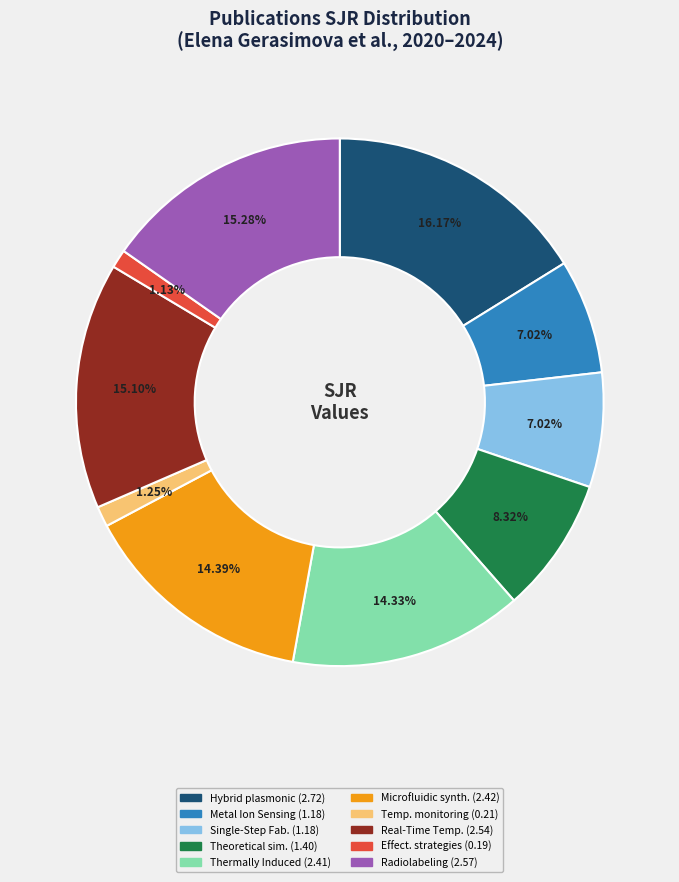

Is there any slice that represents more than half of the pie?

No